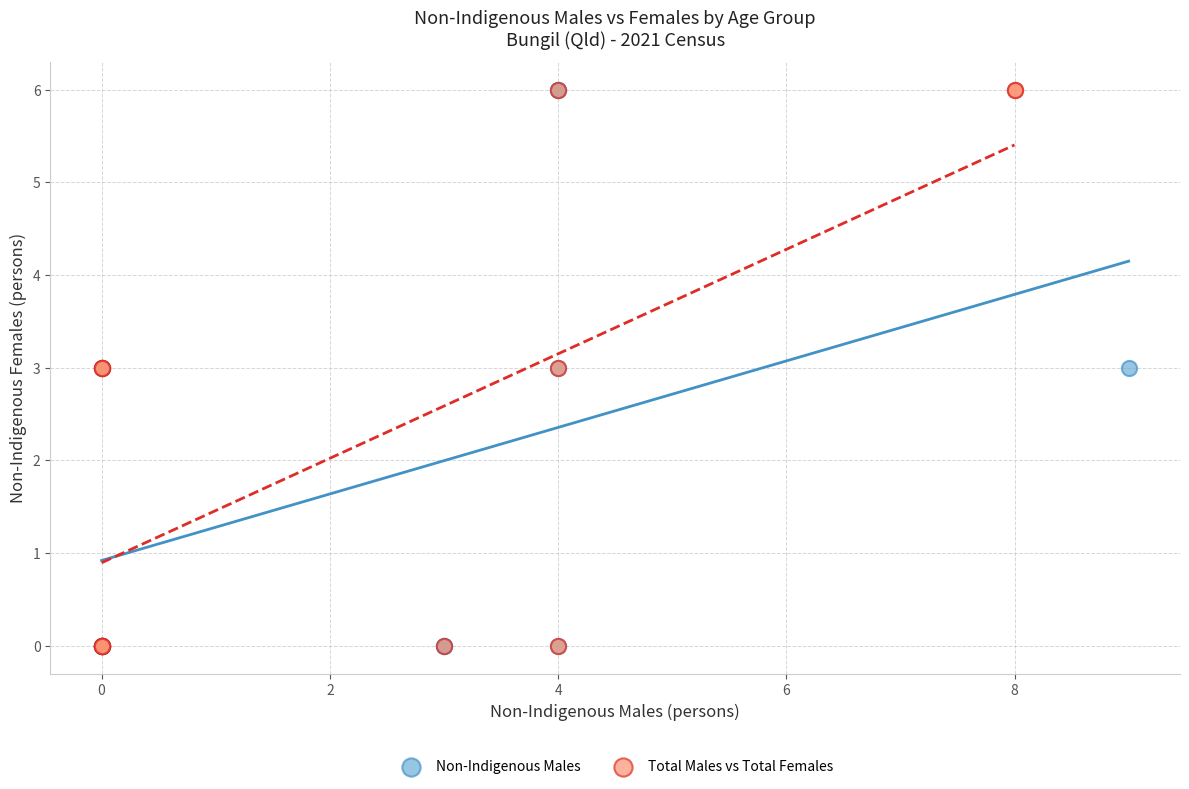

What are all the series names shown in the legend?

Non-Indigenous Males, Total Males vs Total Females